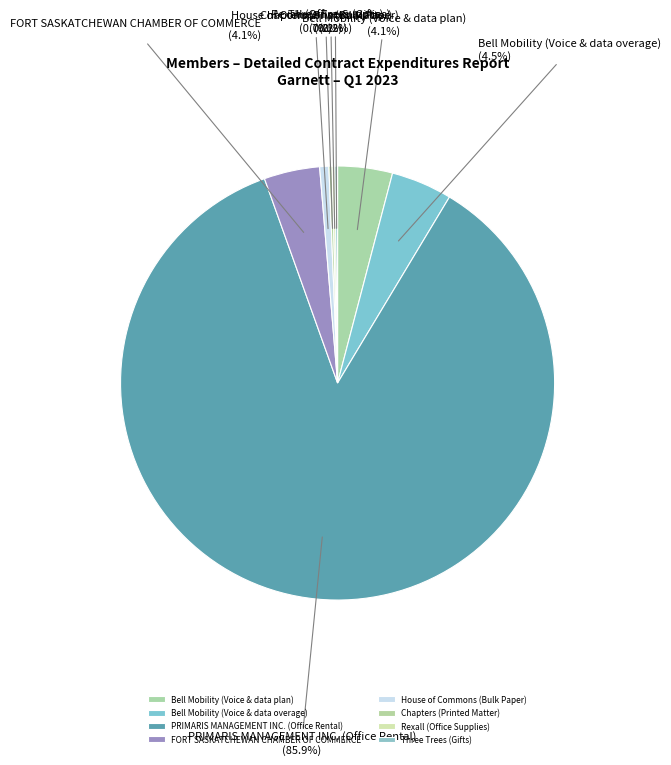

Is it true that Bell Mobility (Voice & data plan) is 4% of the pie?

True